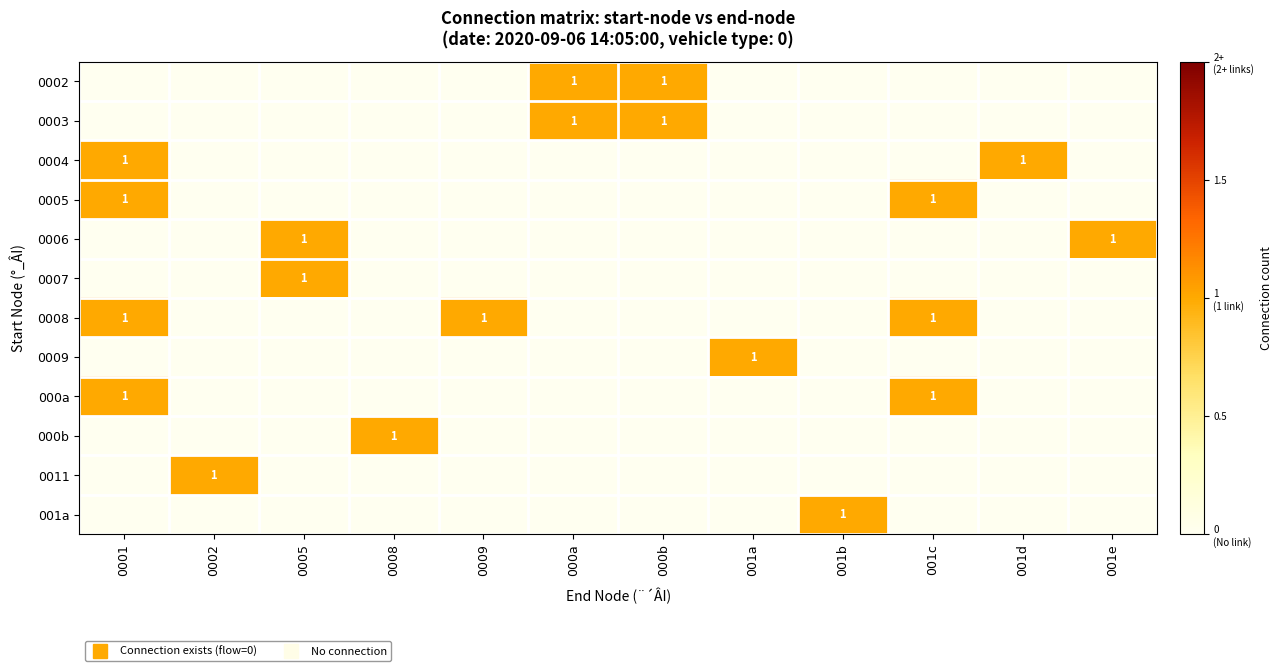

What is the spread (max minus min) of values at 0009?

1